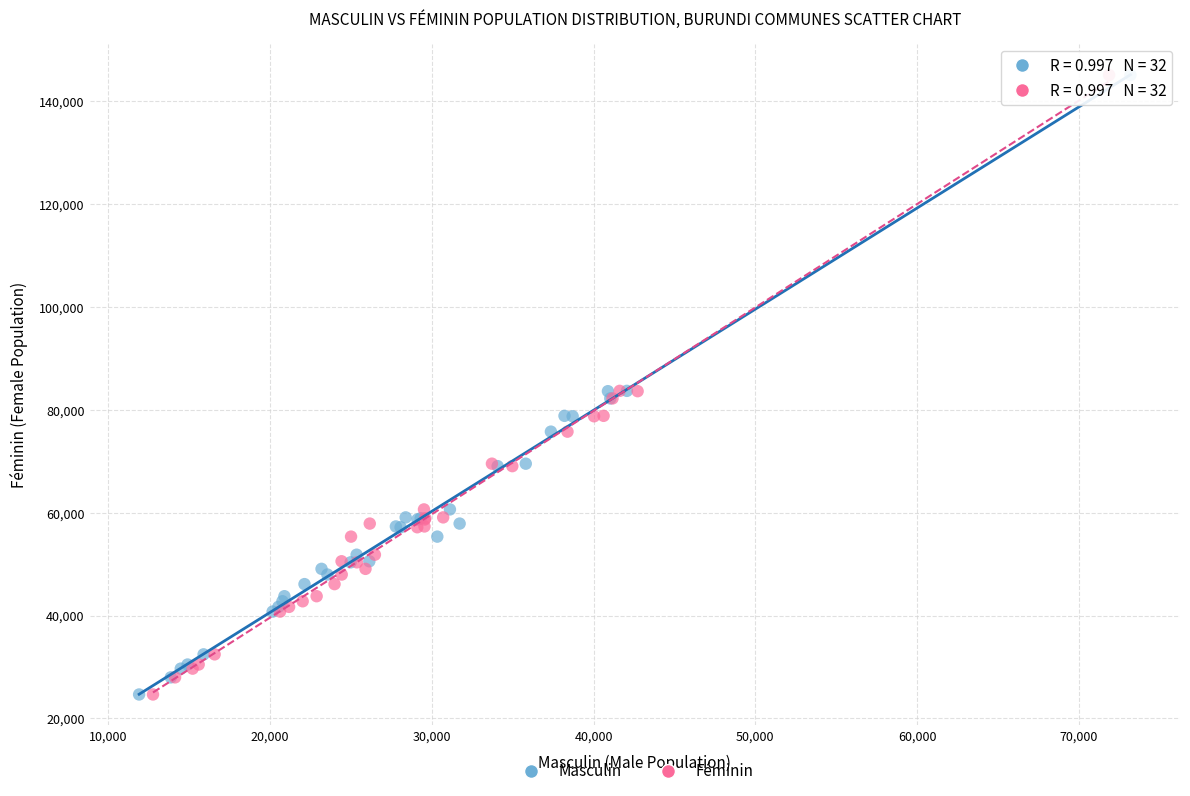

What are all the series names shown in the legend?

Masculin, Féminin